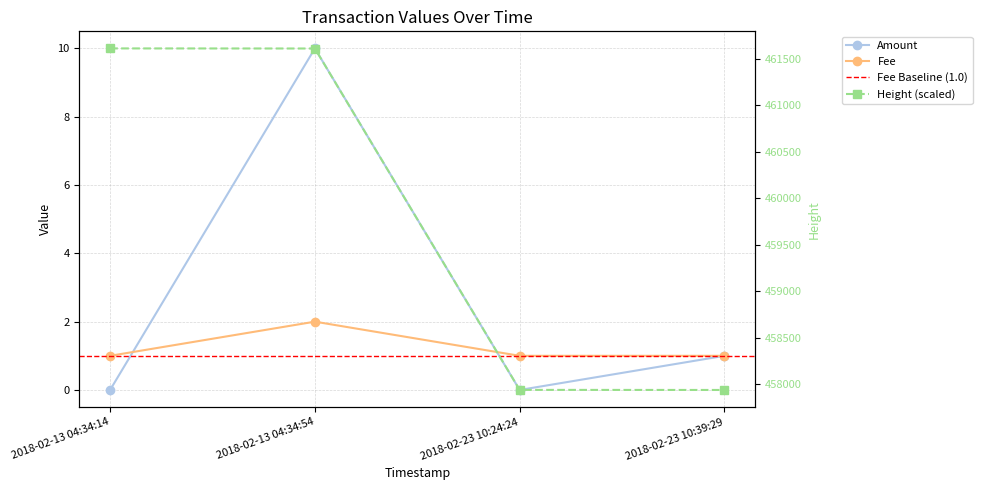

Reading left to right, extract all data points from this chart.

Amount: 2018-02-13 04:34:14=0	2018-02-13 04:34:54=10	2018-02-23 10:24:24=0	2018-02-23 10:39:29=1
Fee: 2018-02-13 04:34:14=1	2018-02-13 04:34:54=2	2018-02-23 10:24:24=1	2018-02-23 10:39:29=1
Height (scaled): 2018-02-13 04:34:14=461613	2018-02-13 04:34:54=461612	2018-02-23 10:24:24=457940	2018-02-23 10:39:29=457939